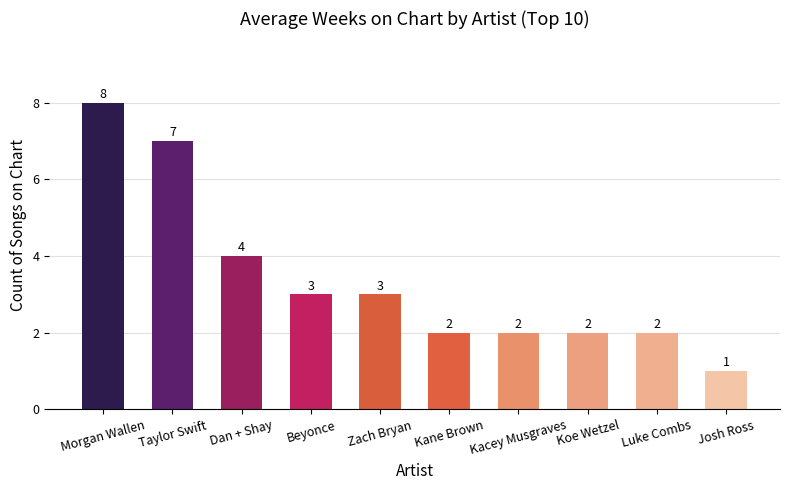

Reading left to right, transcribe all the data shown in this chart.

8	7	4	3	3	2	2	2	2	1